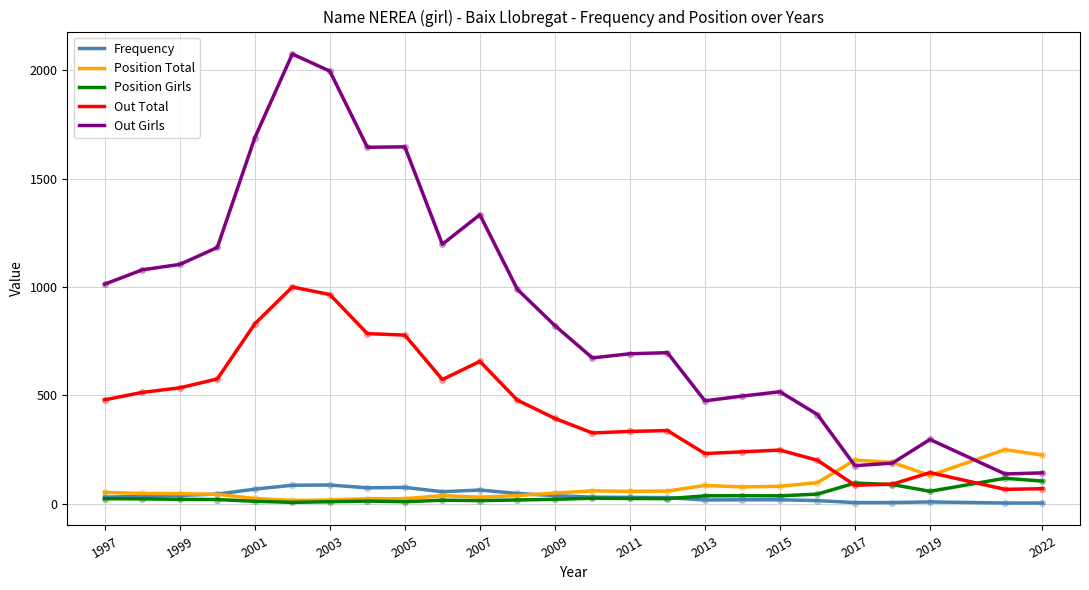

True or false: Frequency and Out Total intersect in this chart.

False